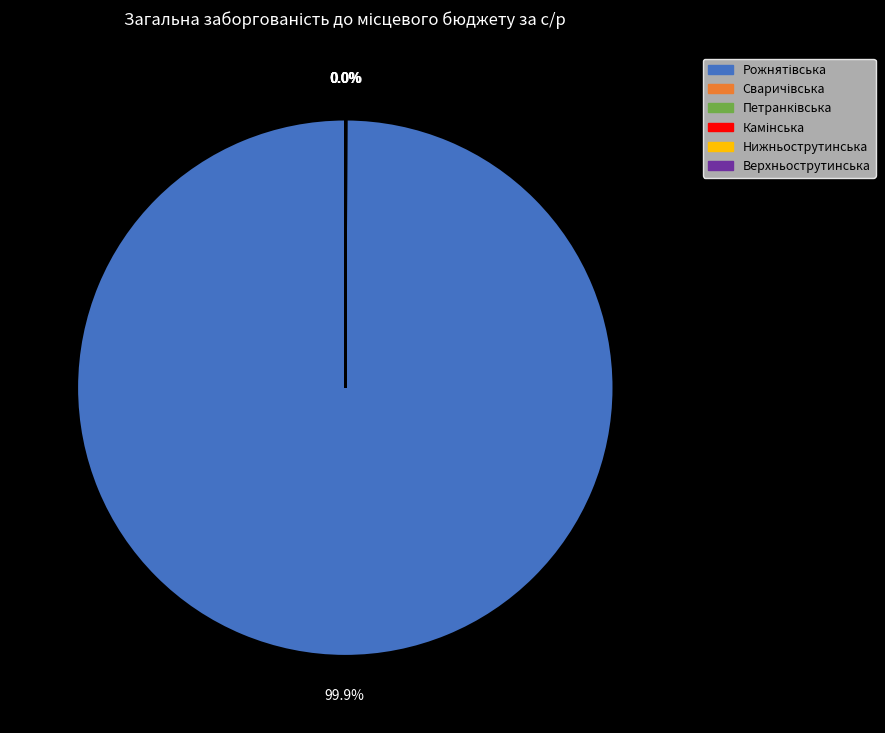

Is there any slice that represents more than half of the pie?

Yes